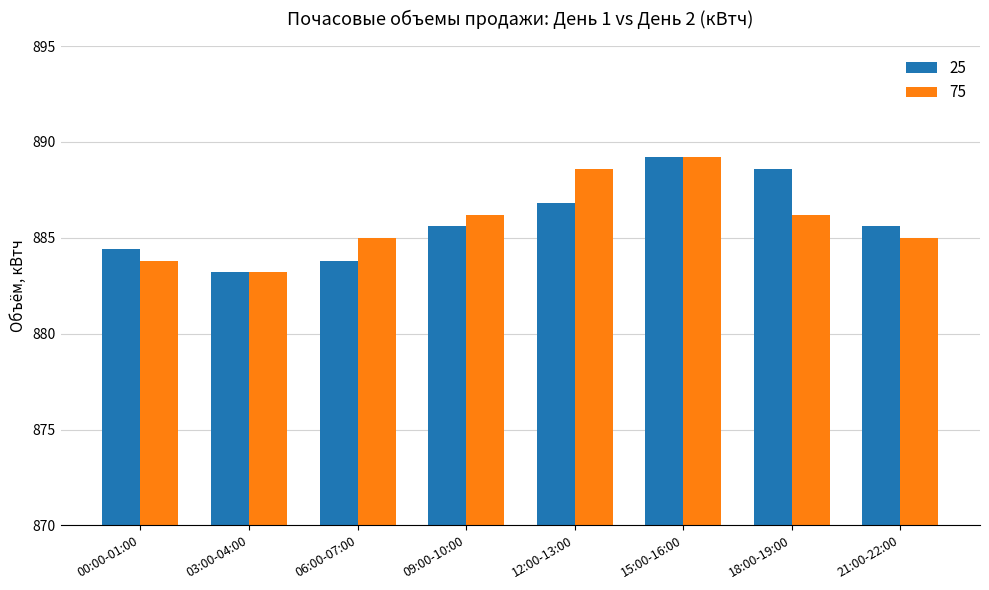

Reading left to right, list all the values displayed in this chart.

25: 00:00-01:00=884.4	03:00-04:00=883.2	06:00-07:00=883.8	09:00-10:00=885.6	12:00-13:00=886.8	15:00-16:00=889.2	18:00-19:00=888.6	21:00-22:00=885.6
75: 00:00-01:00=883.8	03:00-04:00=883.2	06:00-07:00=885.0	09:00-10:00=886.2	12:00-13:00=888.6	15:00-16:00=889.2	18:00-19:00=886.2	21:00-22:00=885.0